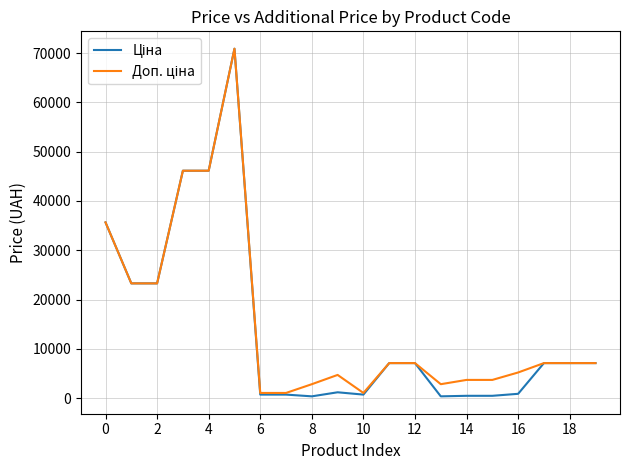

List the series in order of their overall mean, highest first.

Доп. ціна, Ціна